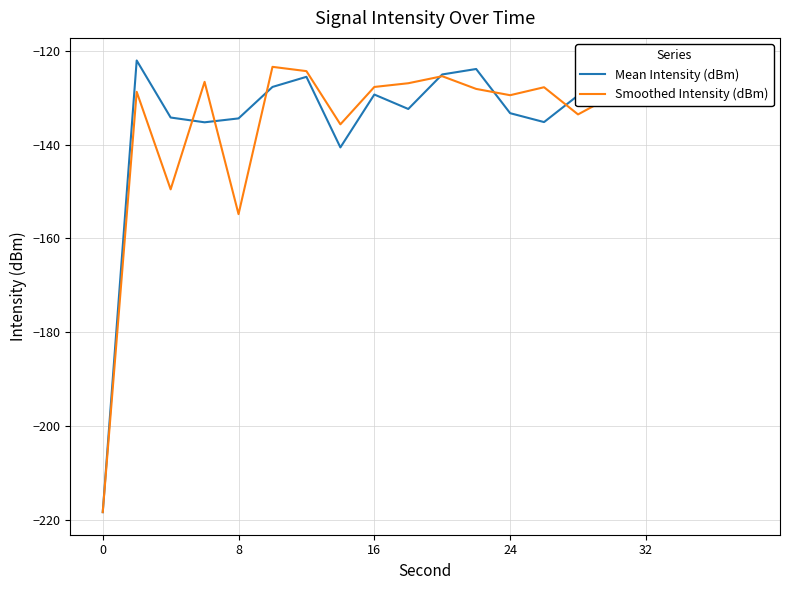

What is the minimum value shown in the chart?

-218.4